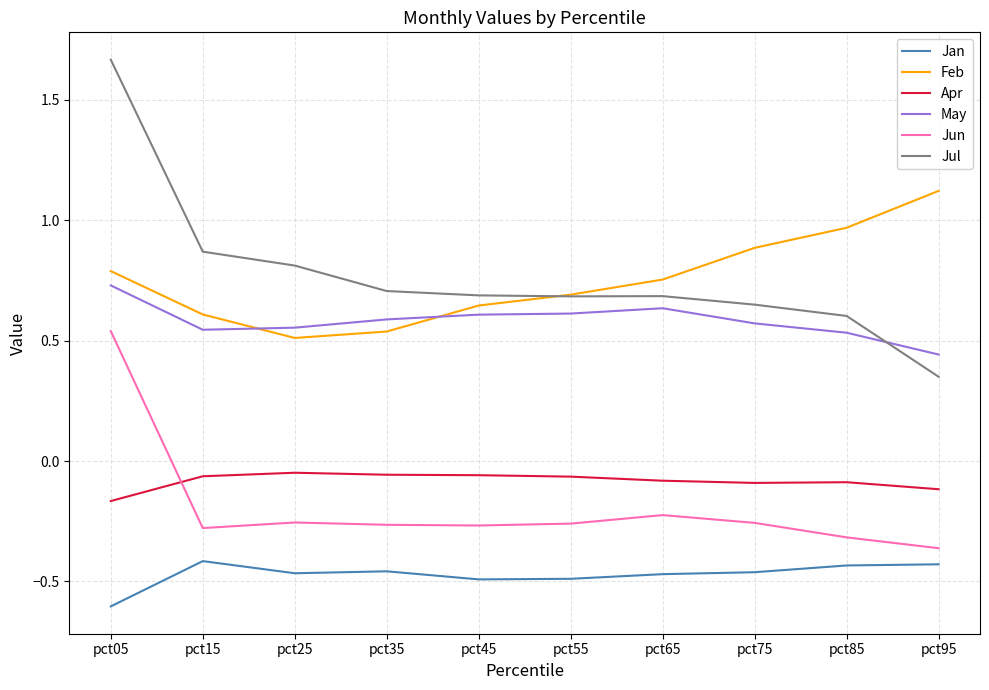

At pct05, list the series in order from smallest to largest.

Jan, Apr, Jun, May, Feb, Jul